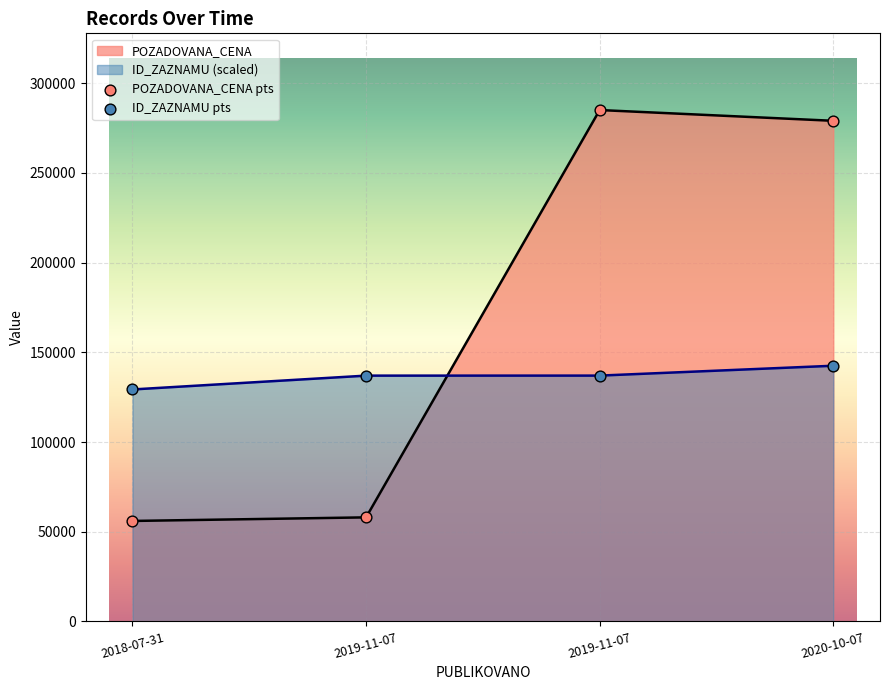

At how many categories does at least one series exceed 250157?

2